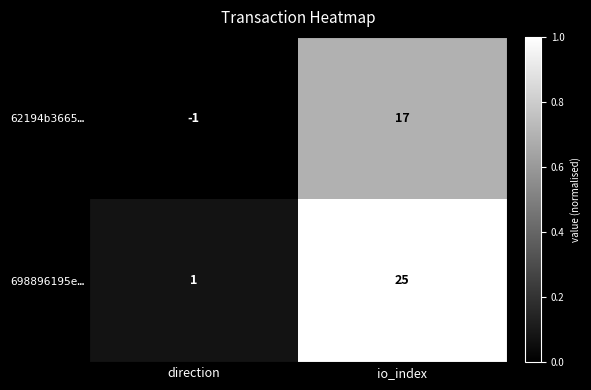

At how many categories does at least one series exceed 0?

2